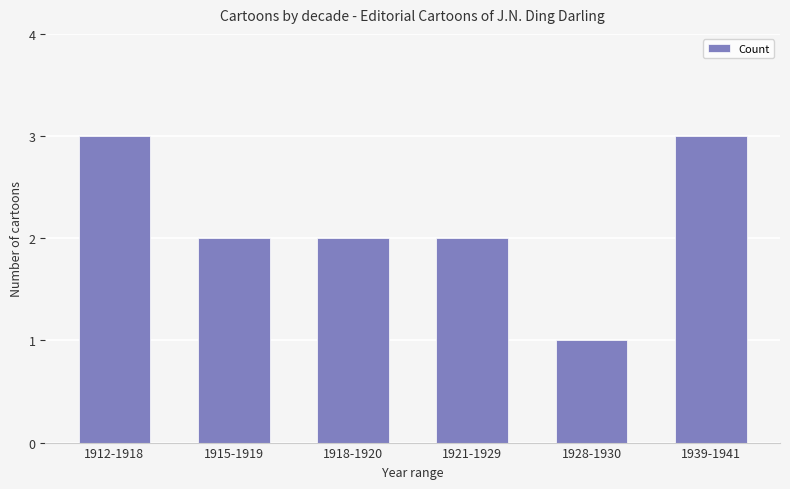

Which category has the lowest value across all series?

1928-1930